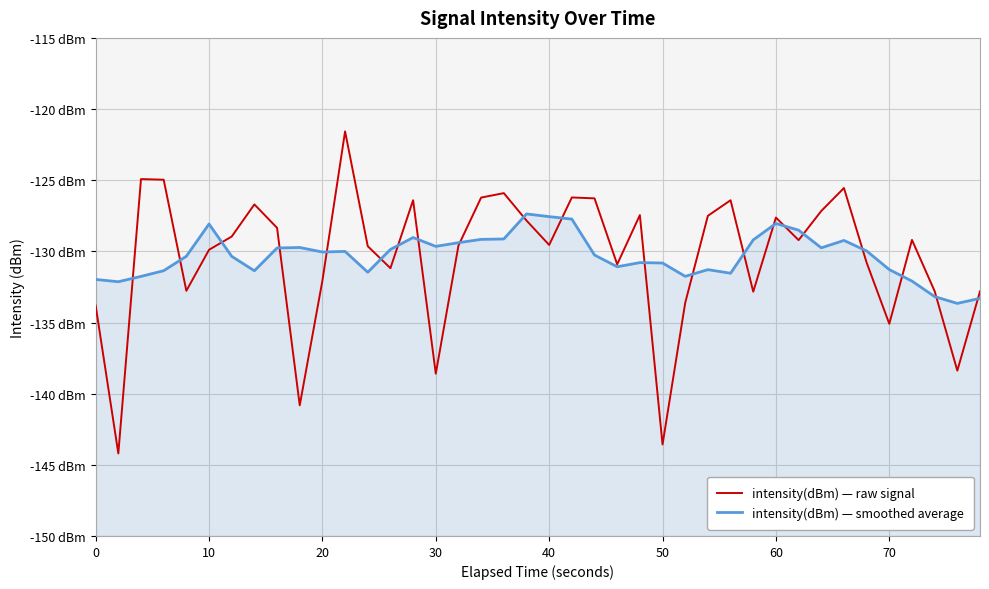

What are all the series names shown in the legend?

intensity(dBm) — raw signal, intensity(dBm) — smoothed average